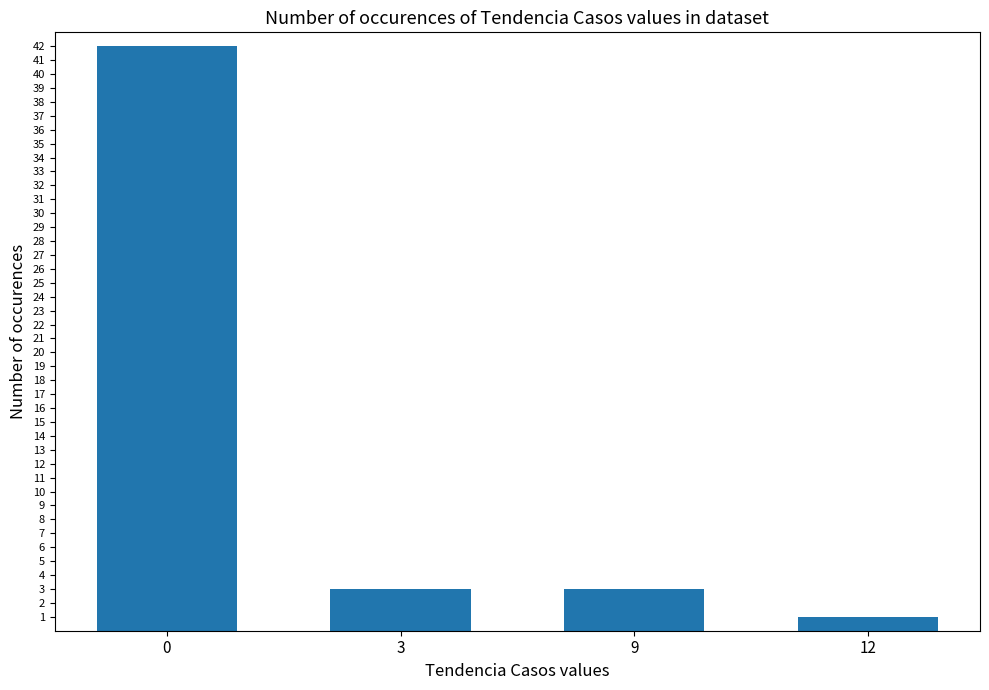

What is the difference between the maximum and minimum values?

41